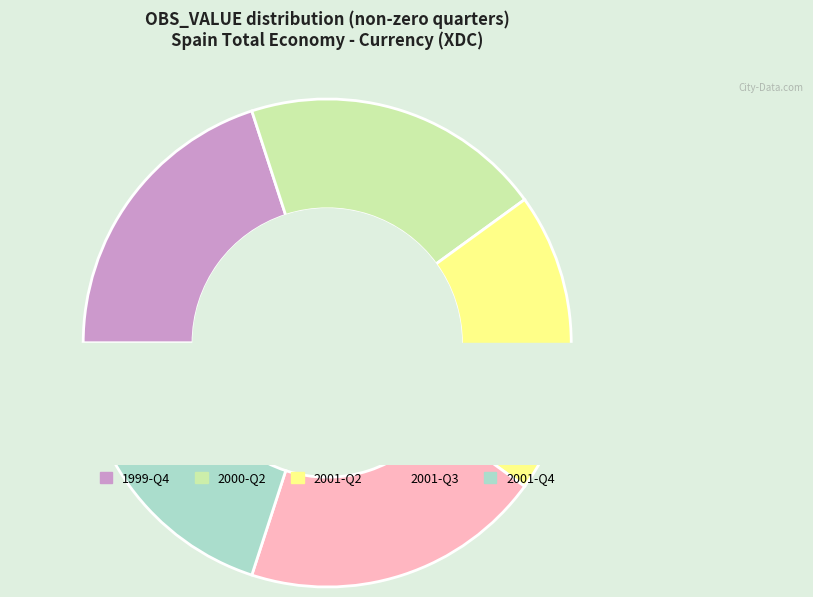

The 2001-Q1 slice represents 1% of the pie. True or false?

False